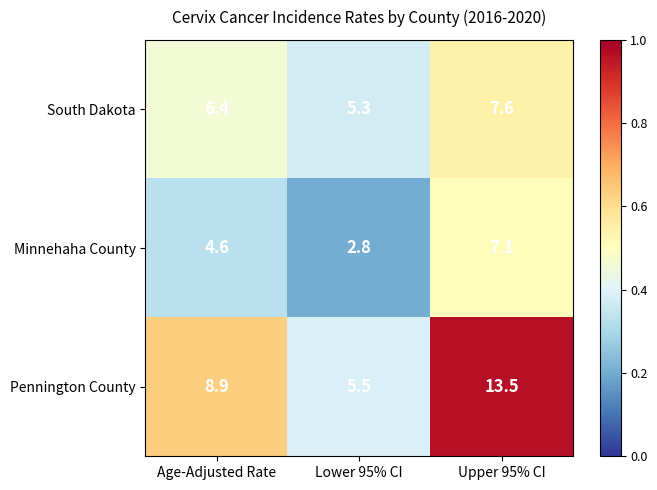

What is the highest value of the Pennington County series?

13.5